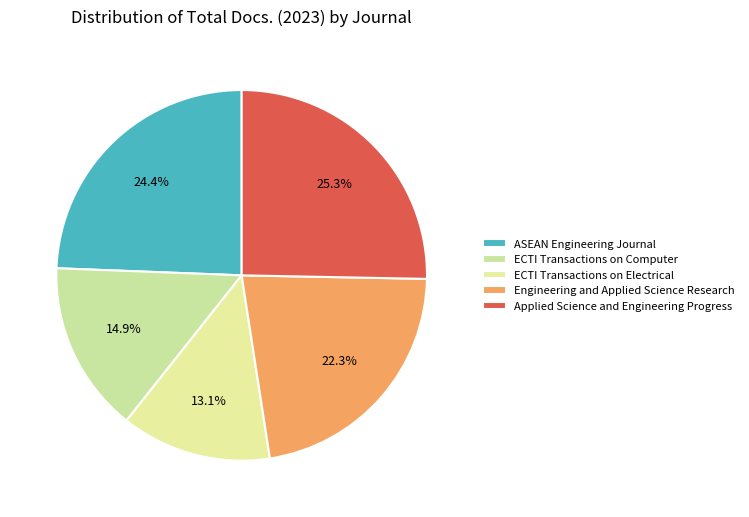

What is the largest slice in the pie chart?

Applied Science and Engineering Progress